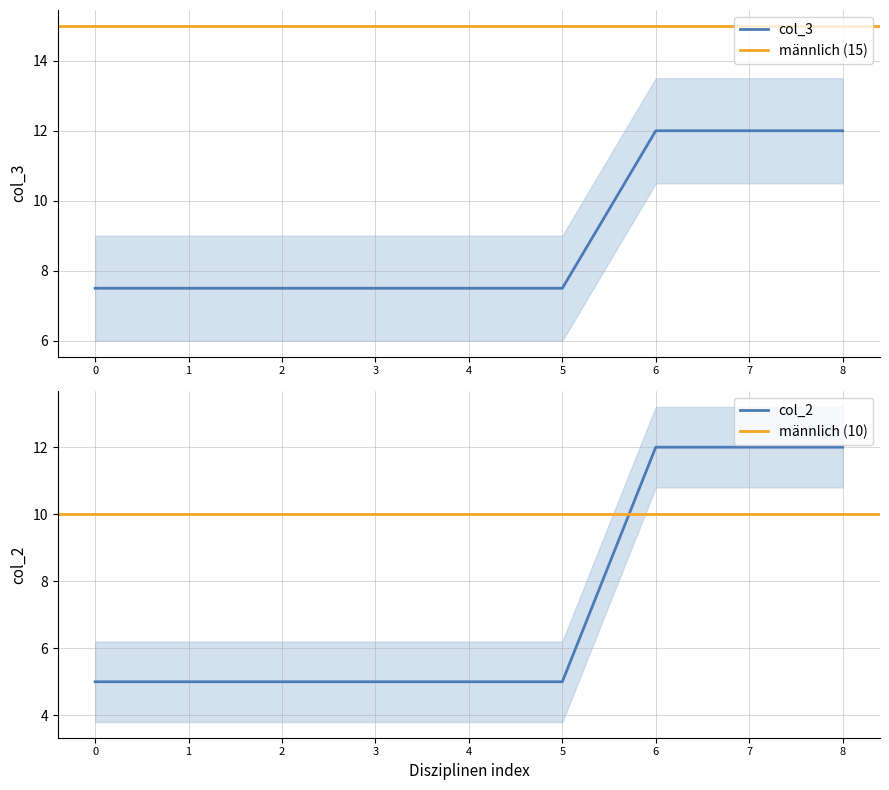

What is the sum of all col_2 values?

66